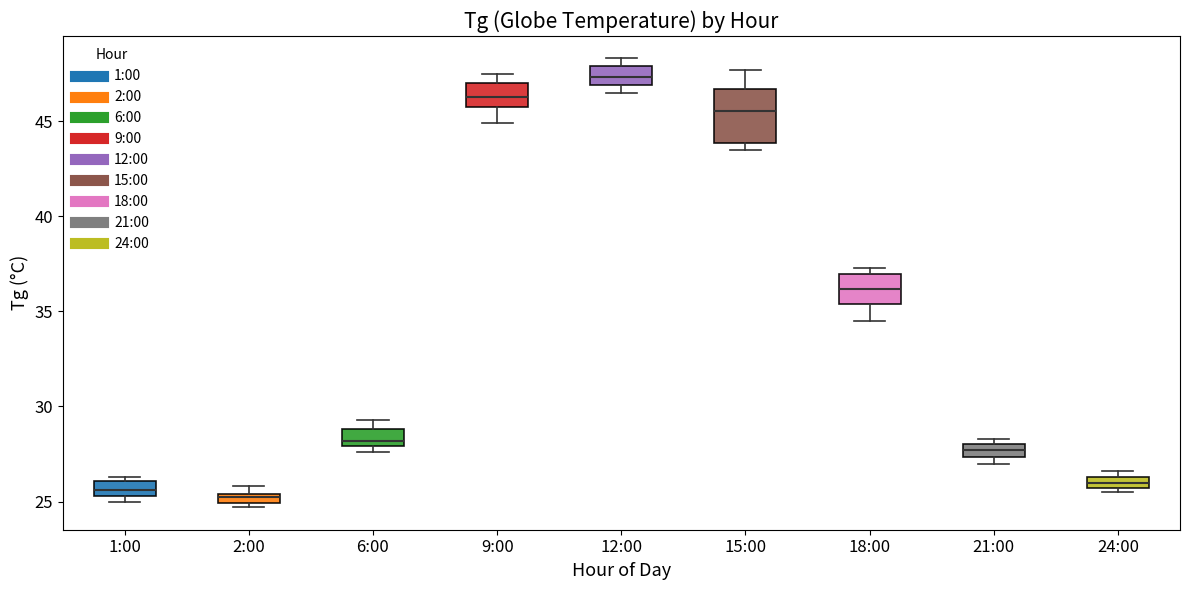

Where is the lower edge of the box for 24:00 on the y-axis? The values are not printed on the chart, so give them approximately, as read against the axis.

25.5